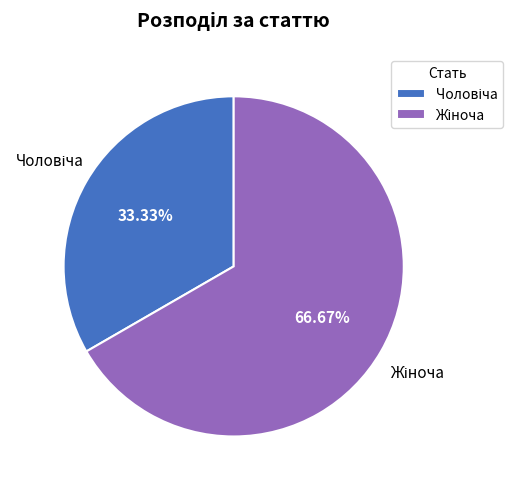

Does any single category account for the majority?

Yes